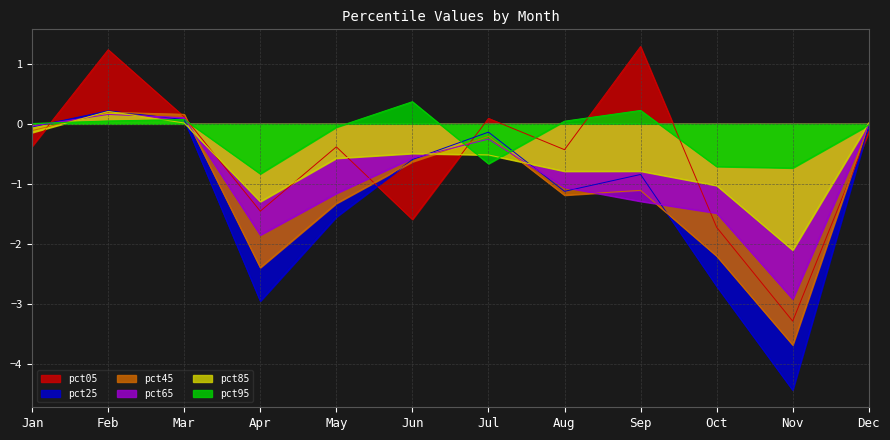

Which series has the largest range (max minus min)?

pct25